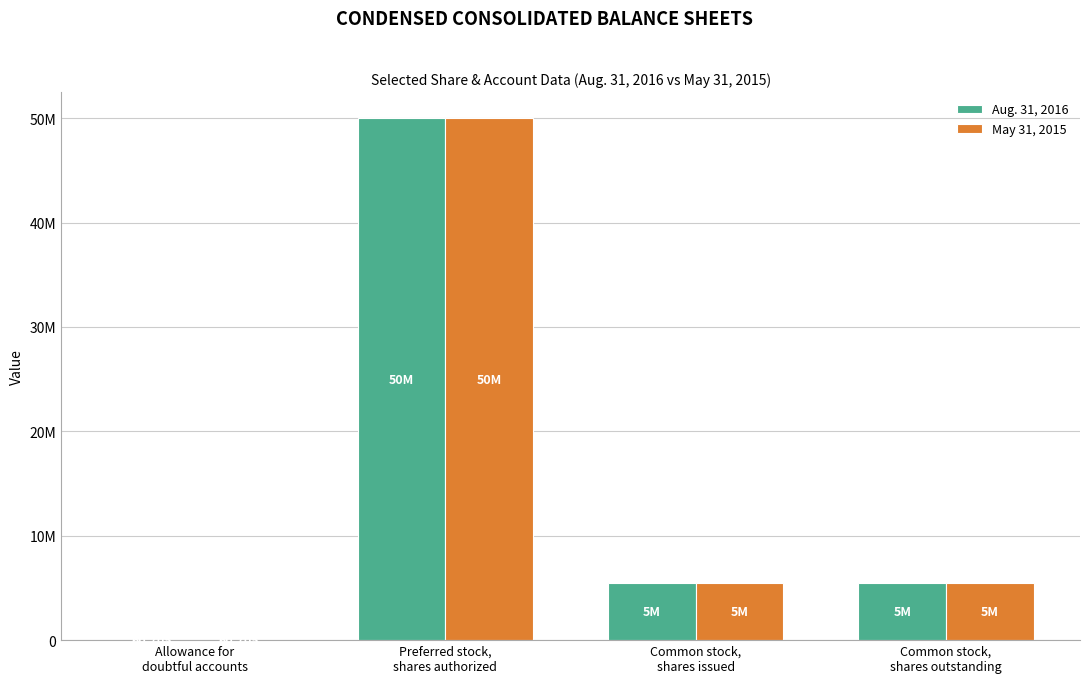

What are all the series names shown in the legend?

Aug. 31, 2016, May 31, 2015